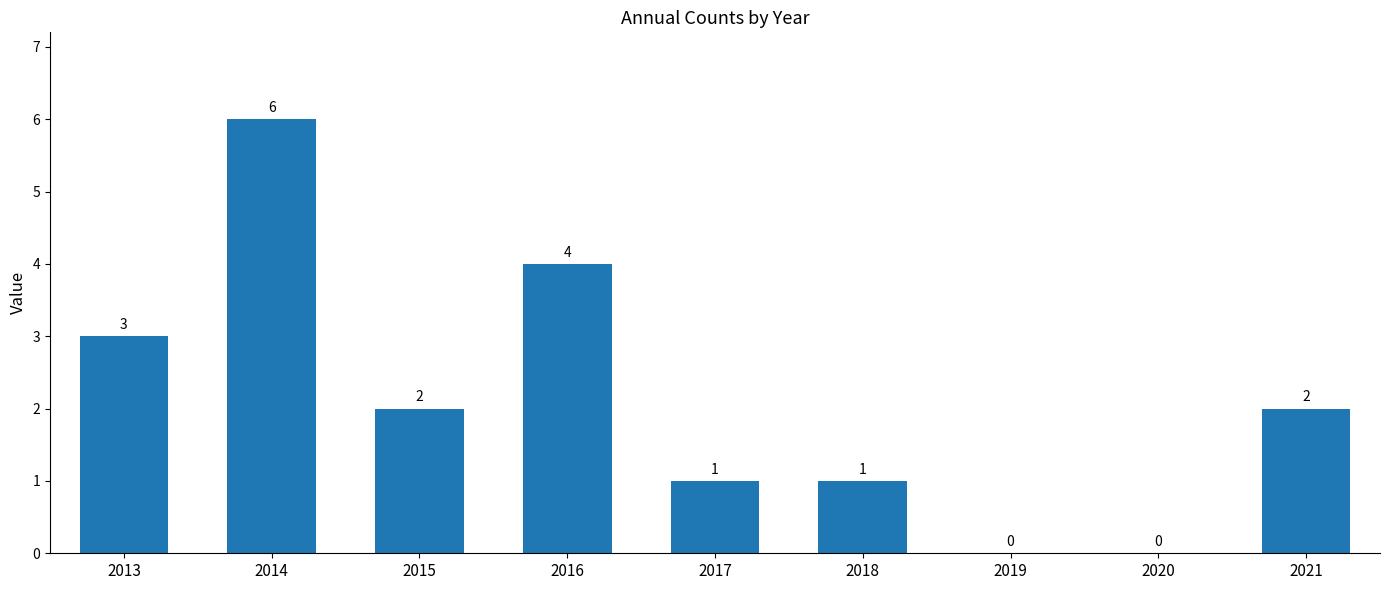

How many positive values are there?

7